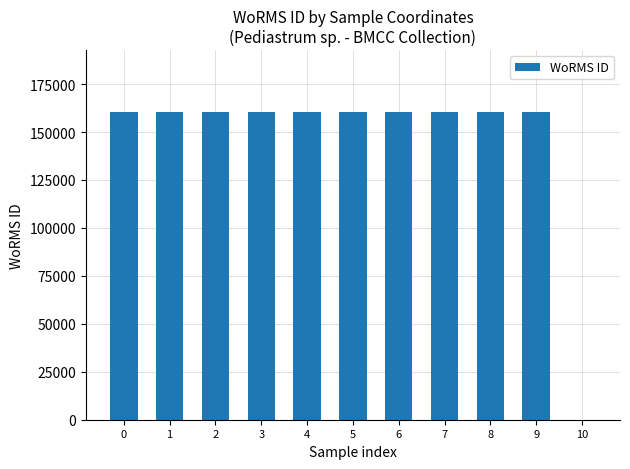

How many distinct data groups are displayed?

1